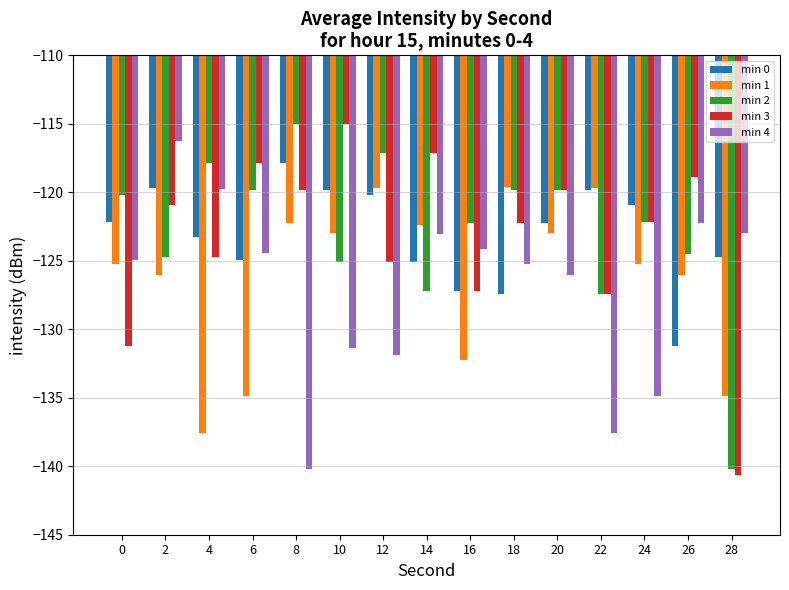

Is the value of min 1 at 22 greater than the value of min 3 at 12?

Yes